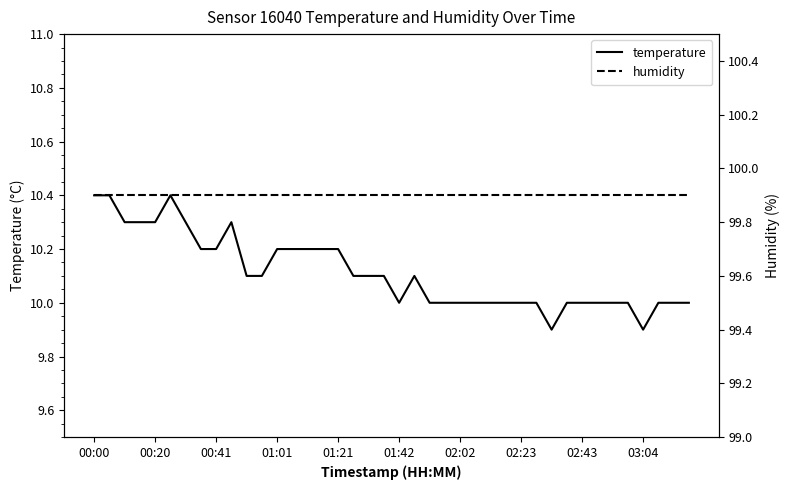

Is this an area chart (filled region under the line)?

No